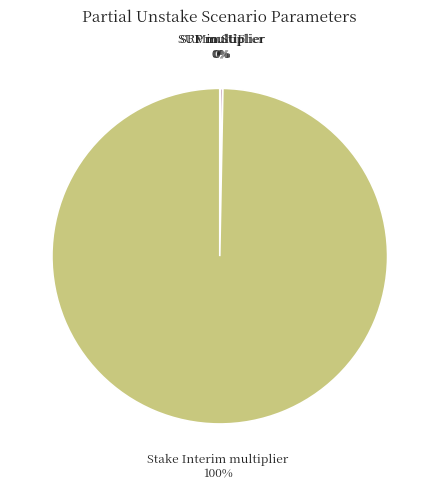

To the nearest percent, what portion does Stake Interim multiplier represent?

100%